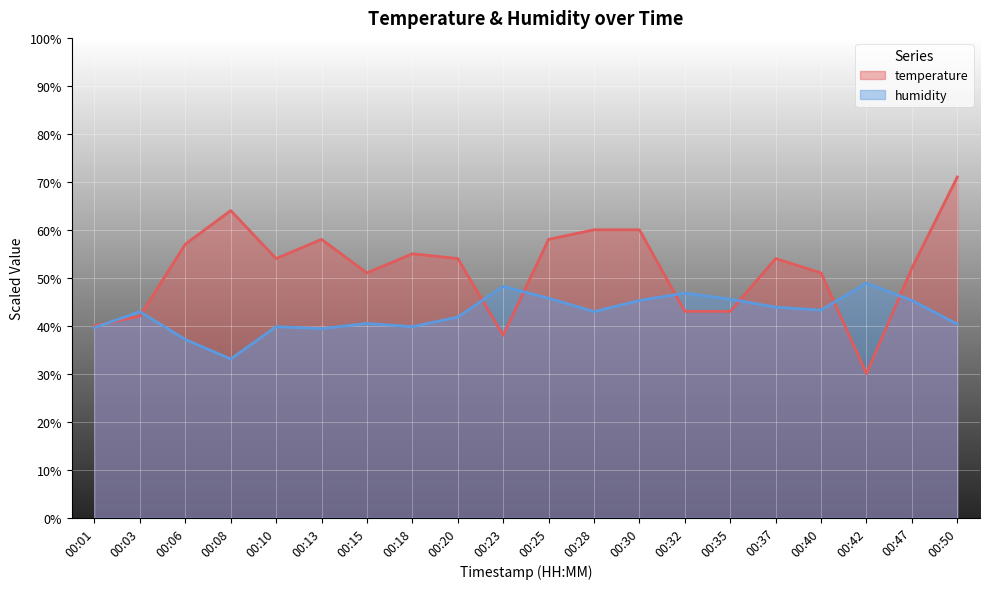

In temperature, how many points are lower than both neighbors (excluding endpoints)?

4